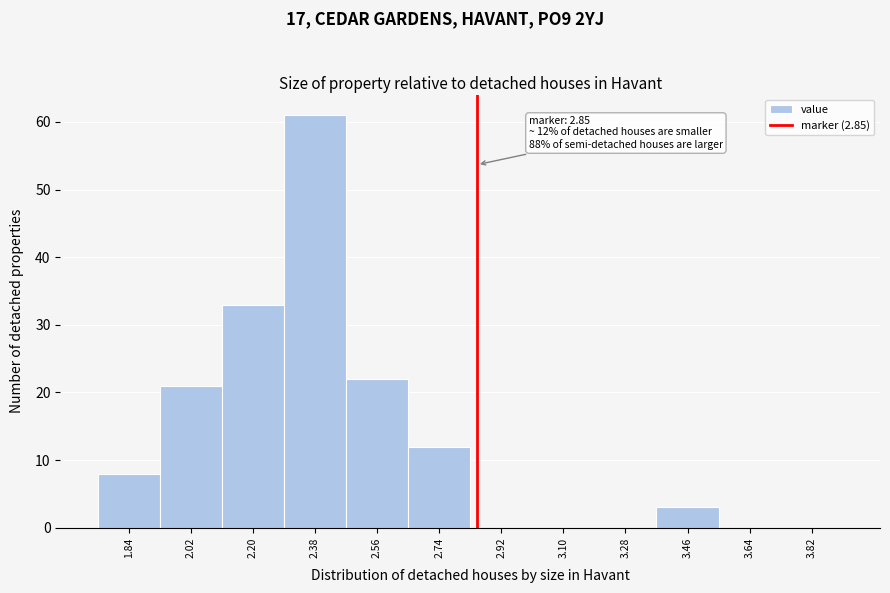

Over which range of the x-axis is the bar tallest?

2.29 to 2.47